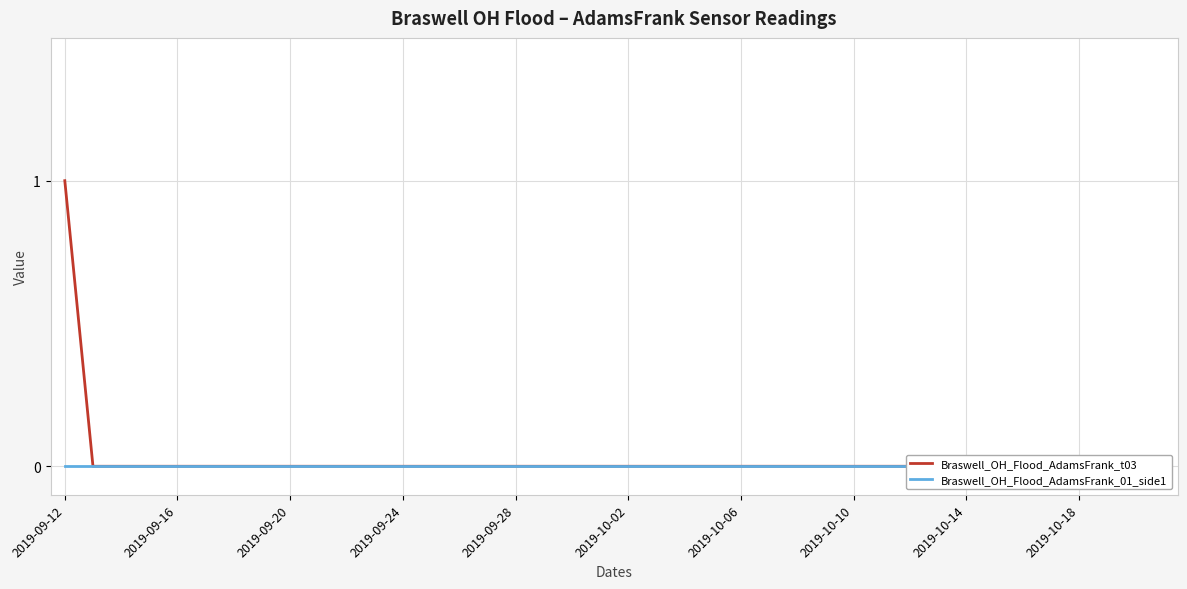

How many data points in Braswell_OH_Flood_AdamsFrank_t03 are above 0?

1